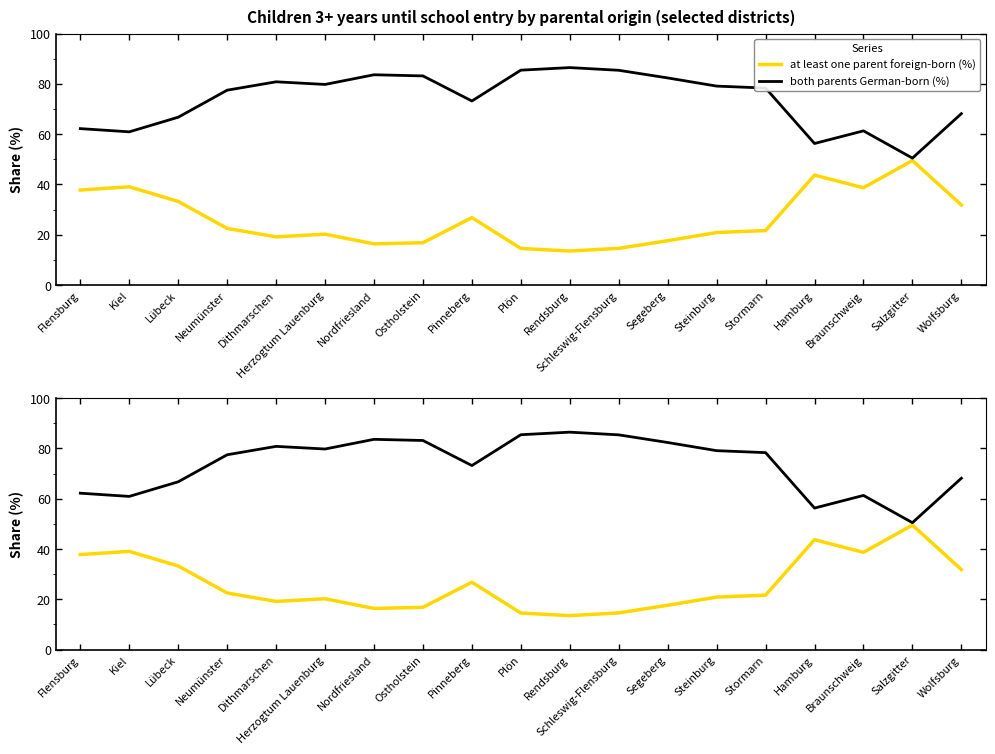

Does the chart display data point markers on the line(s)?

No